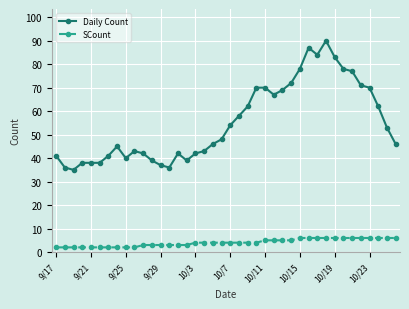

Rank the series by their maximum value, from lowest to highest.

SCount, Daily Count